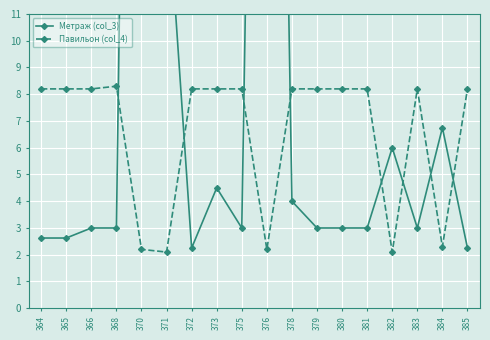

List the series in order of their overall mean, lowest first.

Павильон (col_4), Метраж (col_3)